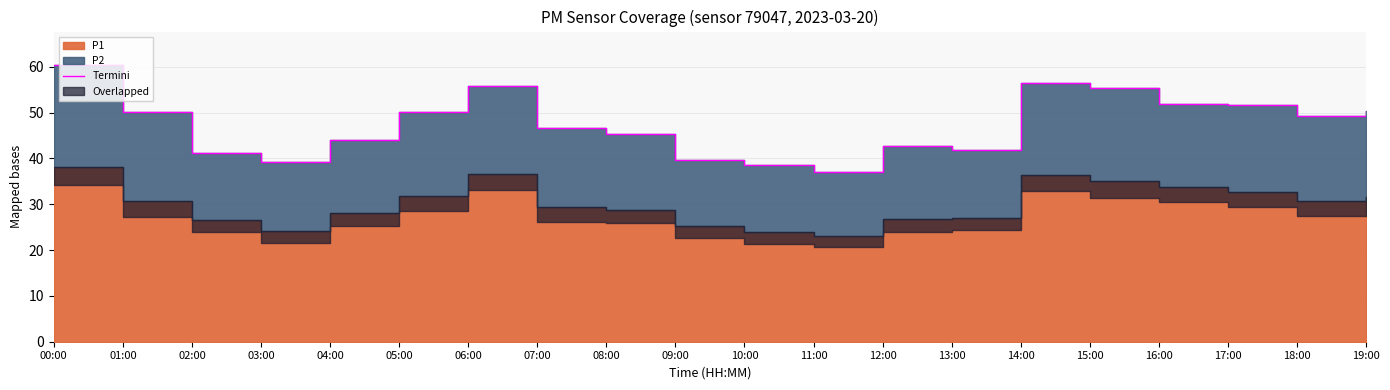

Does the chart display data point markers on the line(s)?

No